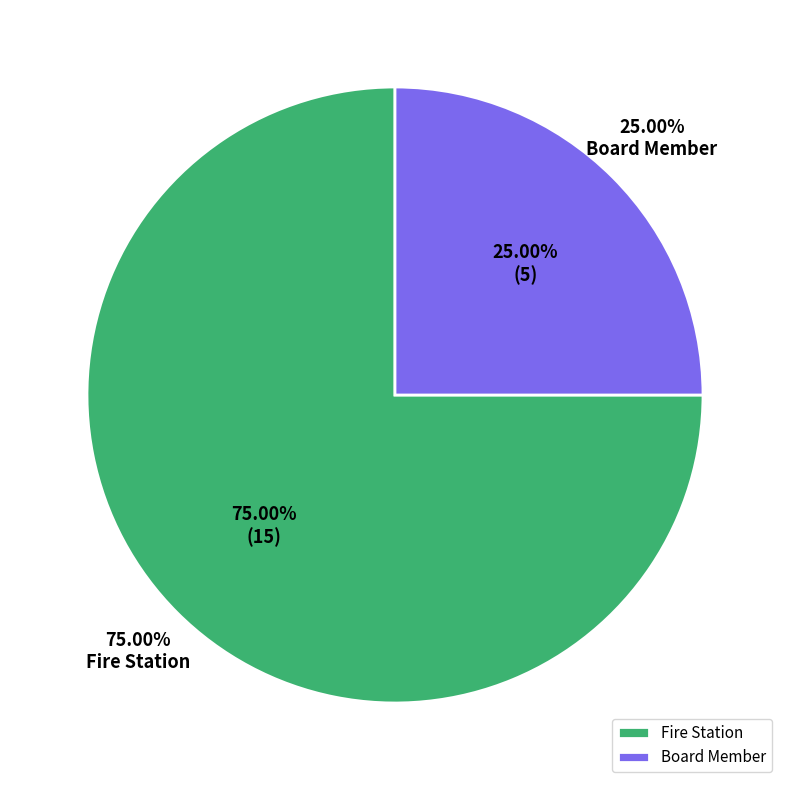

What percentage is NOT represented by Fire Station?

25.0%